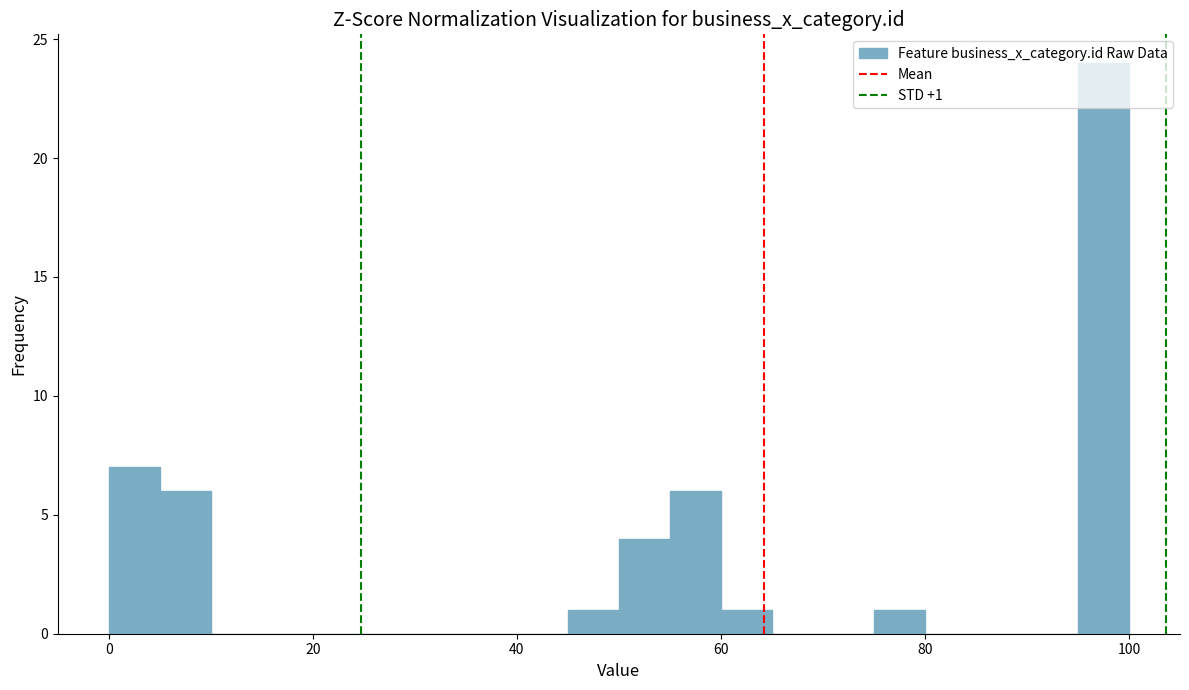

Read against the x-axis, roughly where is the centre of the tallest bar?

98